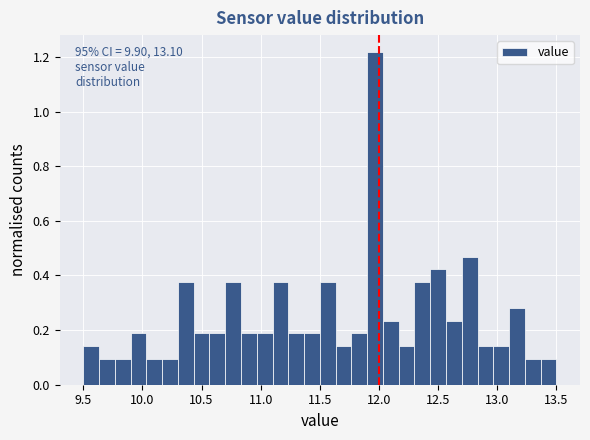

Around what value on the x-axis is the tallest bar? Give the approximate position of its centre, as read against the axis.

11.95